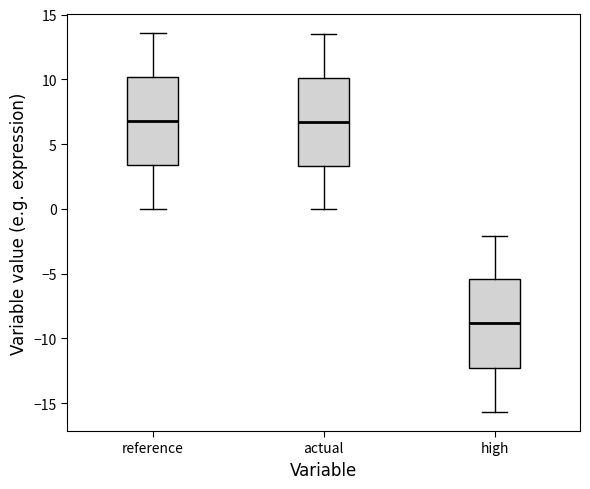

Reading left to right, transcribe this box plot: for each box, give where its median line is, the range the box spans, and where its two whiskers end, as read against the y-axis. The values are not printed on the chart, so give them approximately, as read against the axis.

reference: median 7.0, box 3.5 to 10.0, whiskers 0.0 to 13.5
actual: median 6.5, box 3.5 to 10.0, whiskers 0.0 to 13.5
high: median -9.0, box -12.0 to -5.5, whiskers -15.5 to -2.0